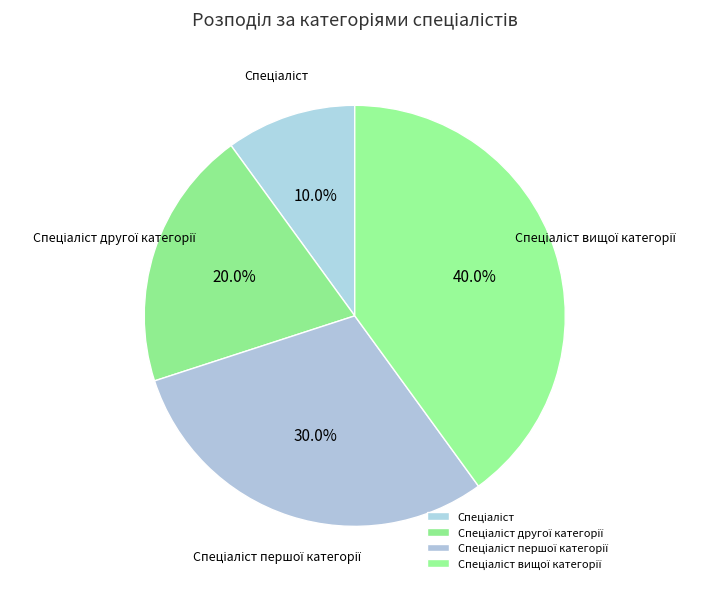

Does any single category account for the majority?

No